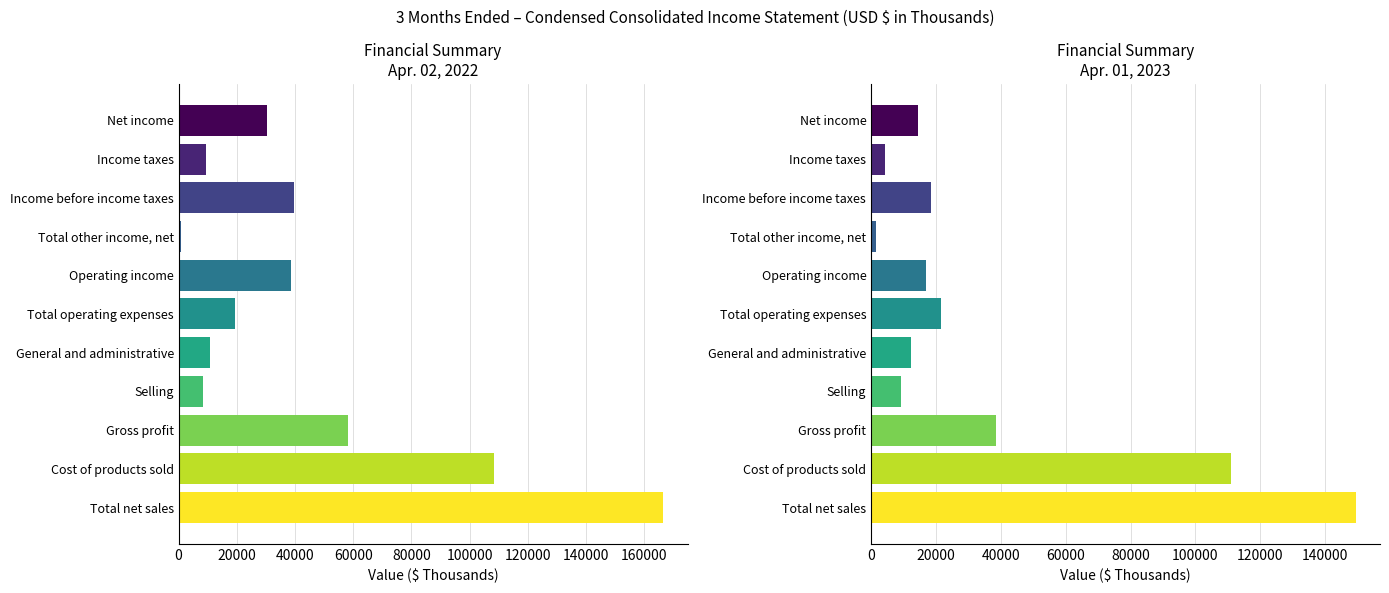

Rank the series at Income taxes from highest to lowest value.

Apr. 02, 2022, Apr. 01, 2023